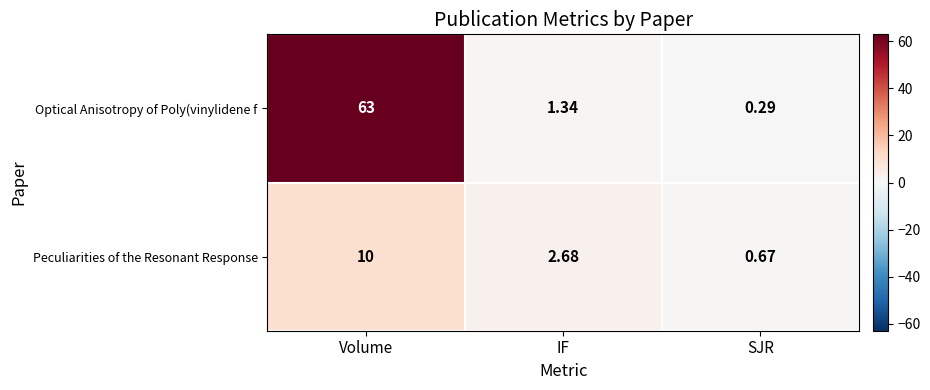

Which series has the widest spread of values?

Optical Anisotropy of Poly(vinylidene f